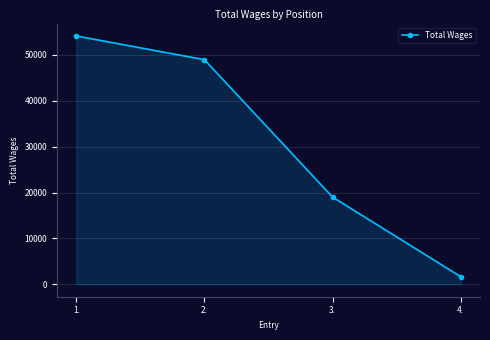

The value at 4. is 1662. True or false?

True